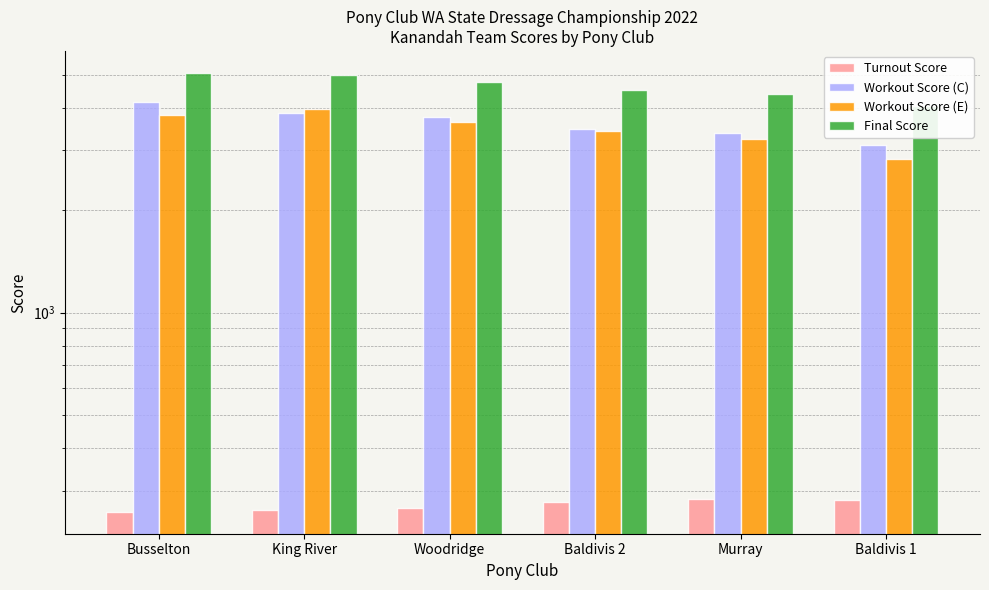

Which series has the largest total across all categories?

Final Score